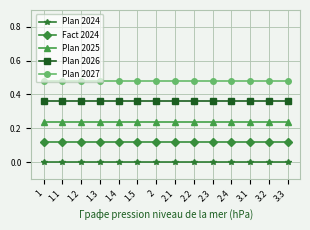

How many lines are shown in the chart?

5